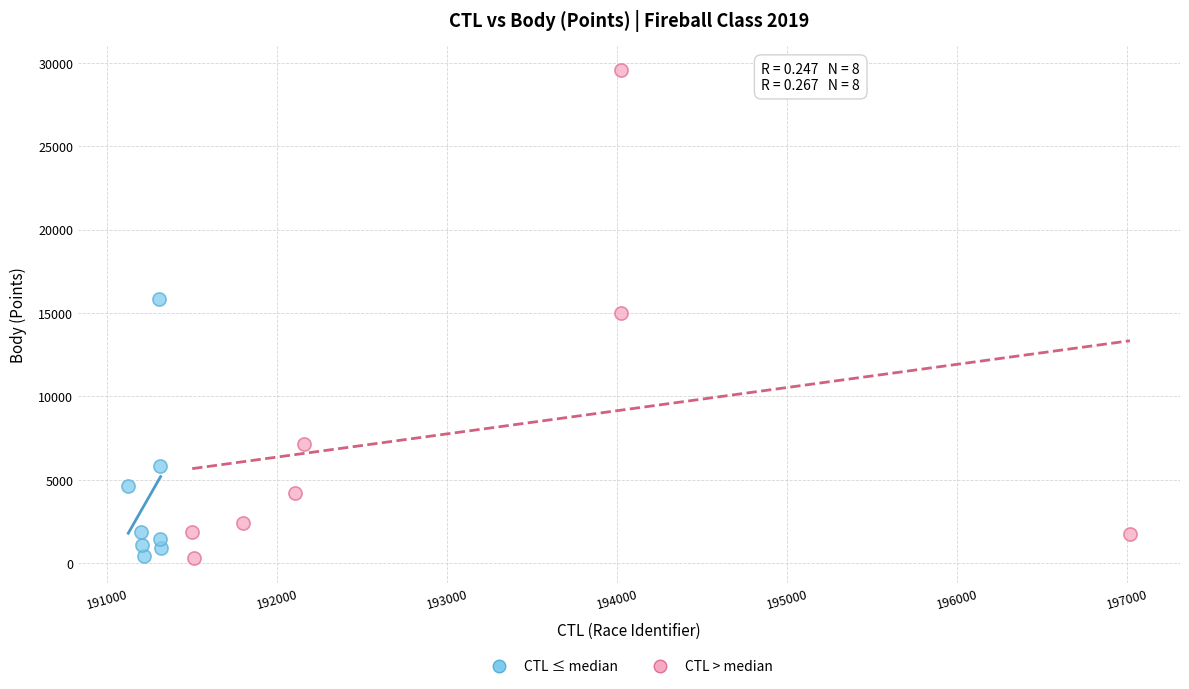

Which series reaches the maximum Y coordinate?

CTL > median